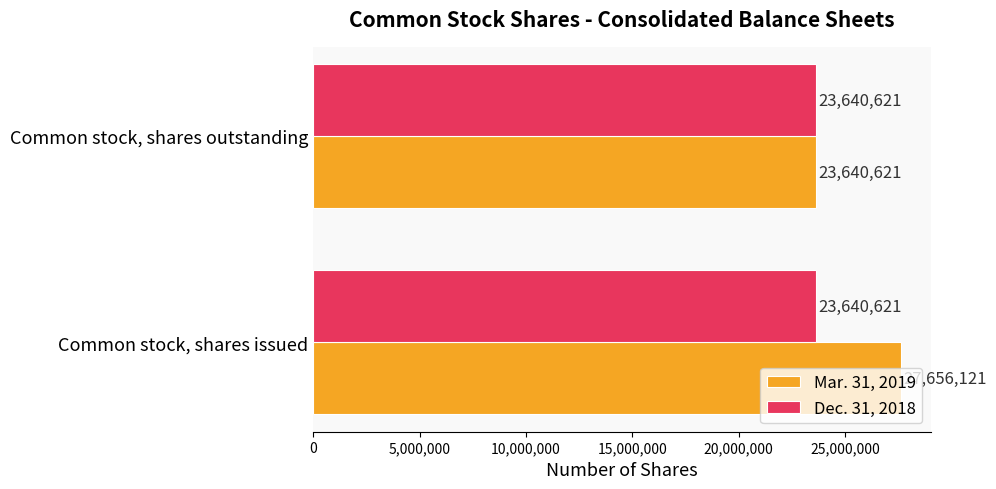

Rank the series by their average value, from highest to lowest.

Mar. 31, 2019, Dec. 31, 2018